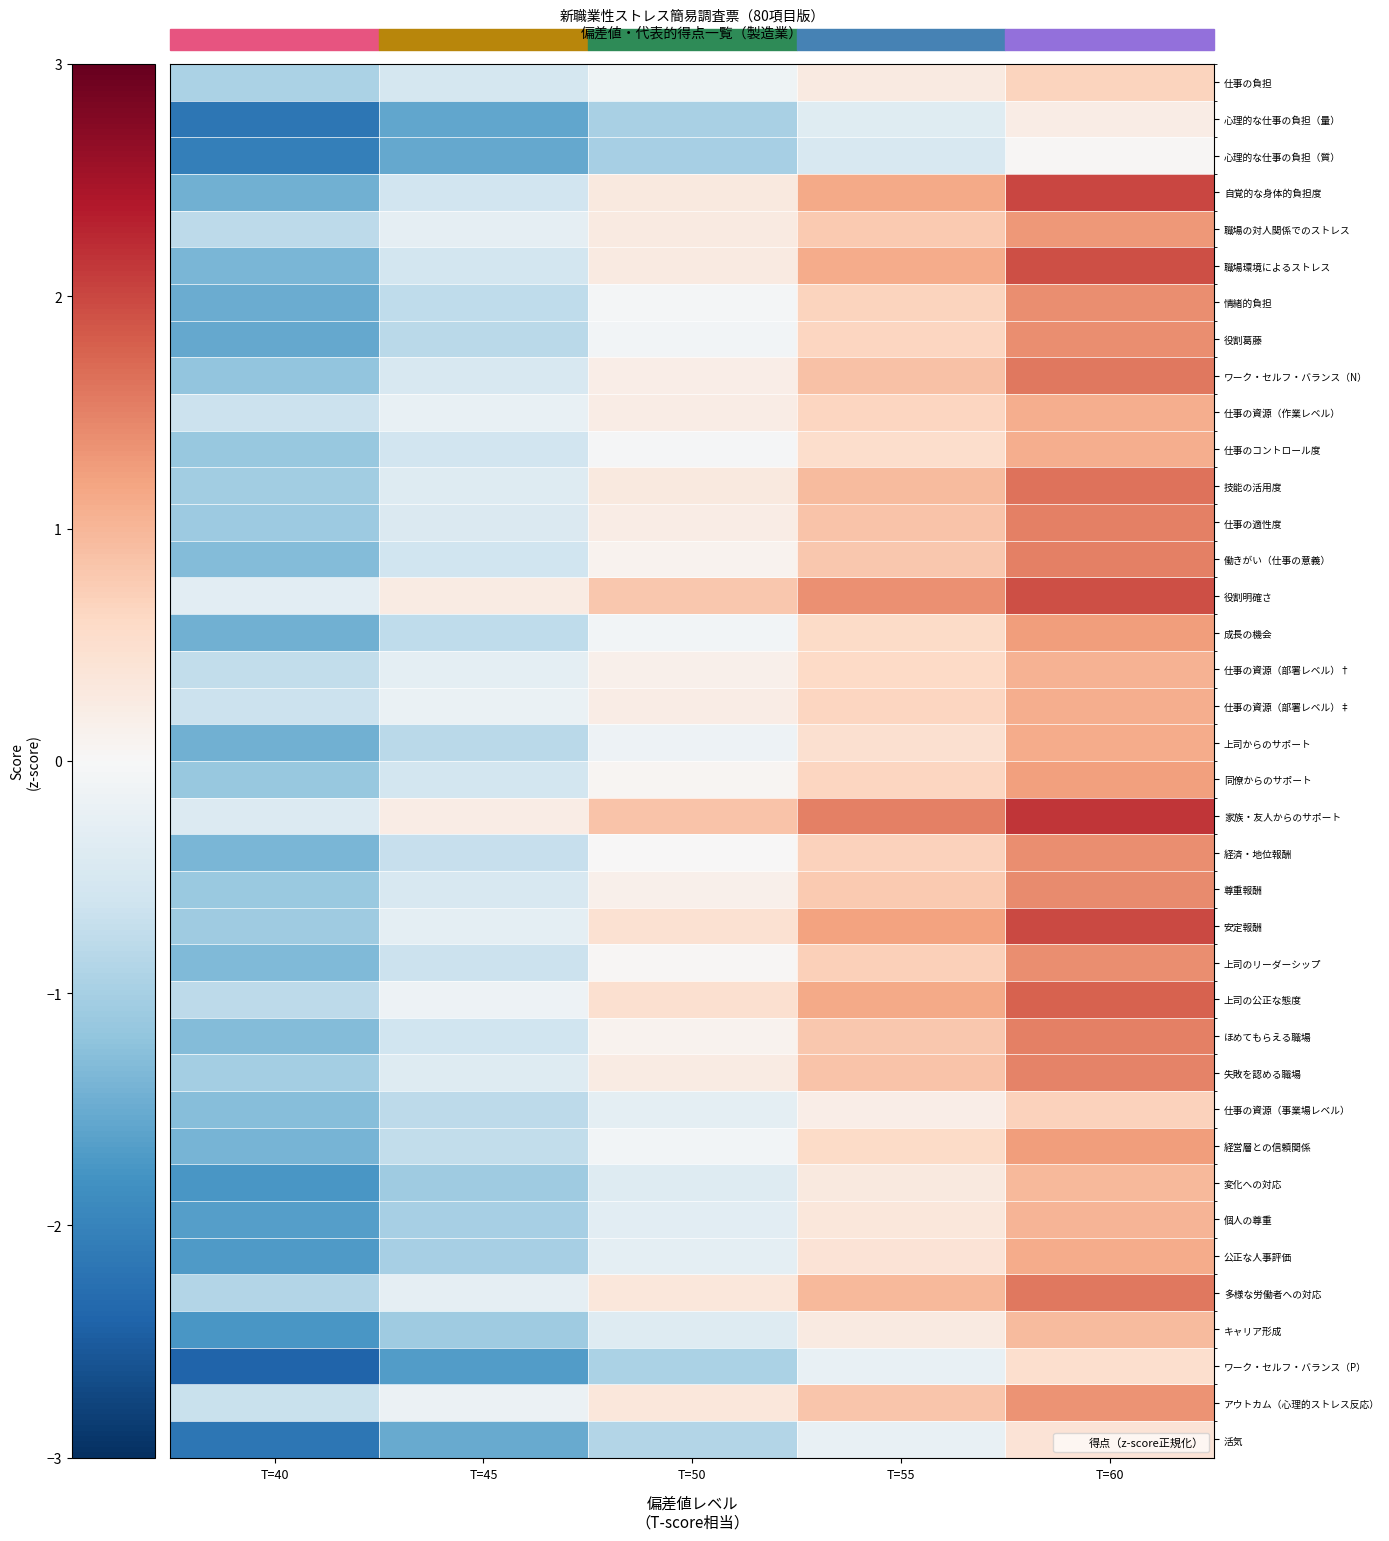

At which category does the chart reach its peak across all series?

T=60